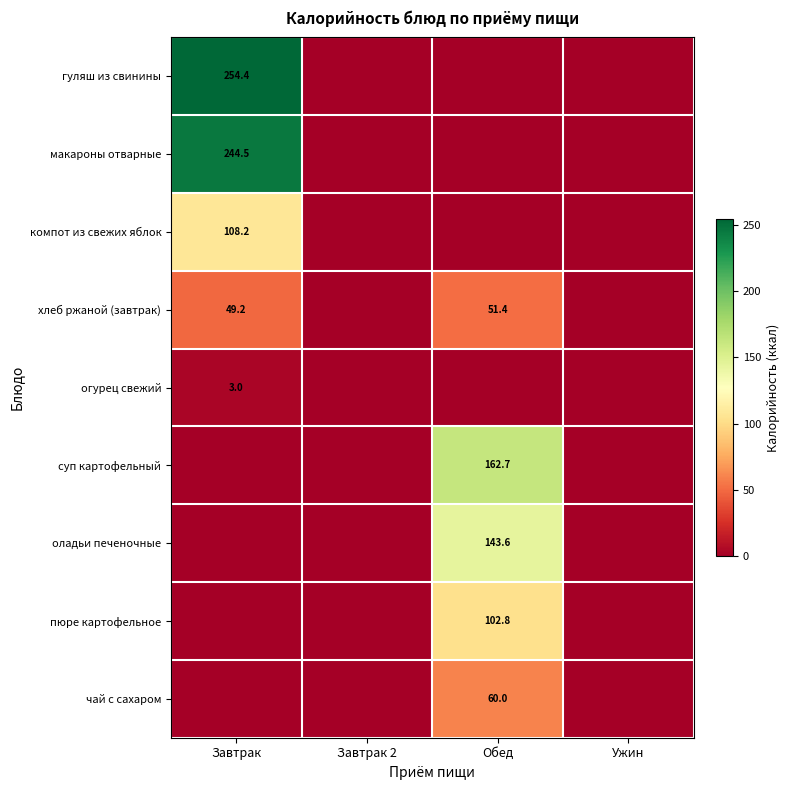

What is the total value across all series at Обед?

520.5